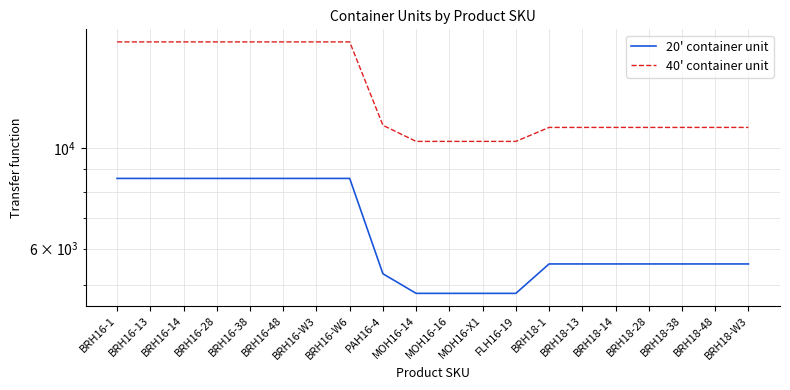

How many series are shown in this chart?

2